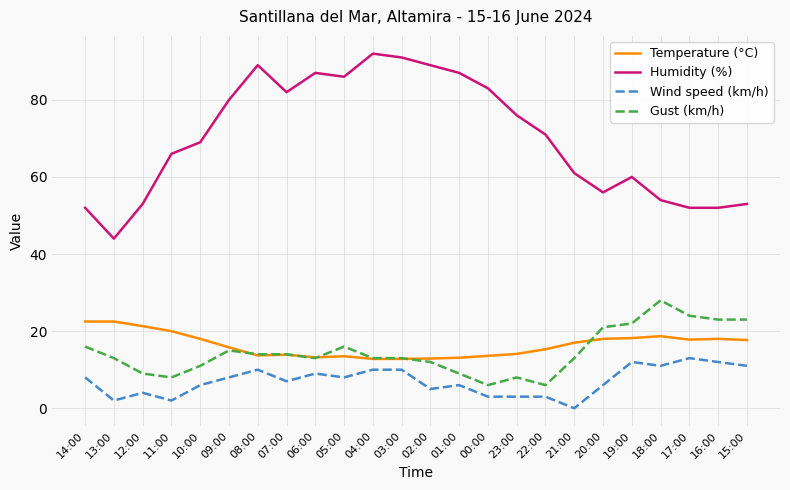

At 23:00, list the series in order from smallest to largest.

Wind speed (km/h), Gust (km/h), Temperature (°C), Humidity (%)